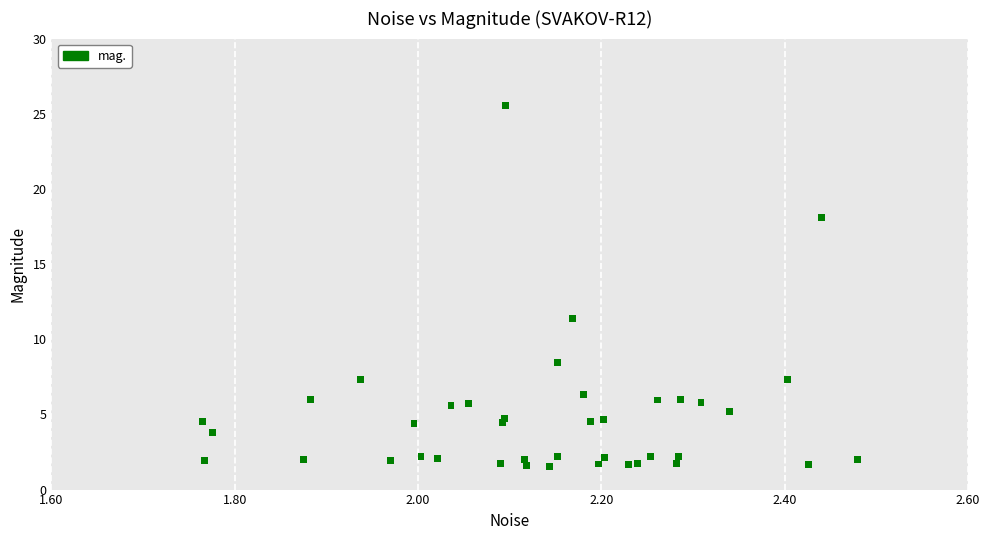

What Y value in the scatter plot is closest to 13?

11.4